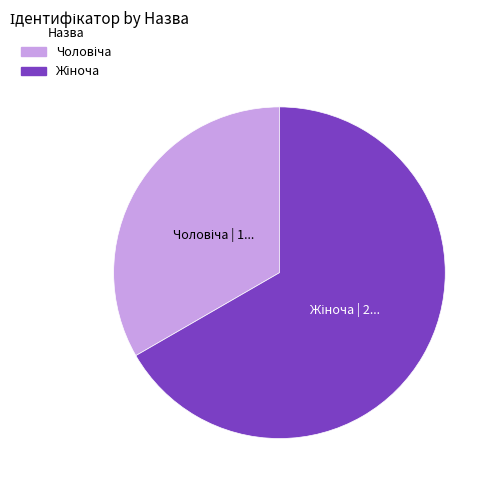

Between Жіноча and Чоловіча, which is larger?

Жіноча